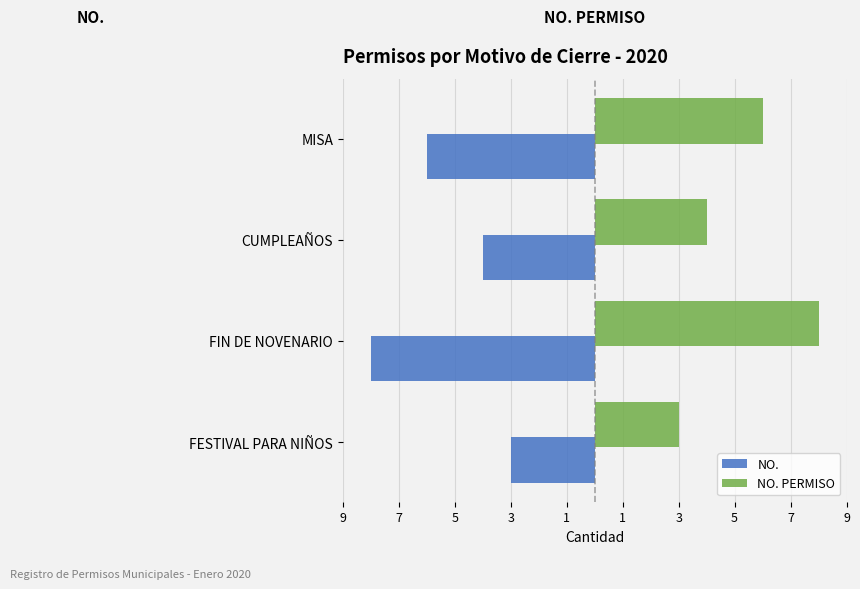

What is the difference between the second highest and second lowest values in the NO. PERMISO series?

2